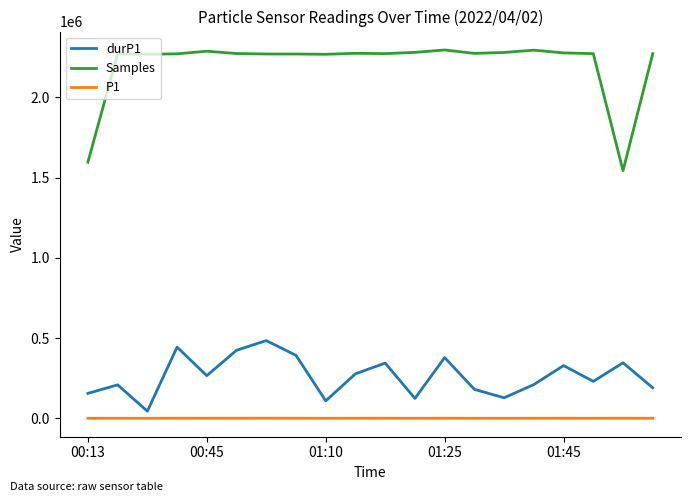

List the series in order of their peak value, lowest first.

P1, durP1, Samples